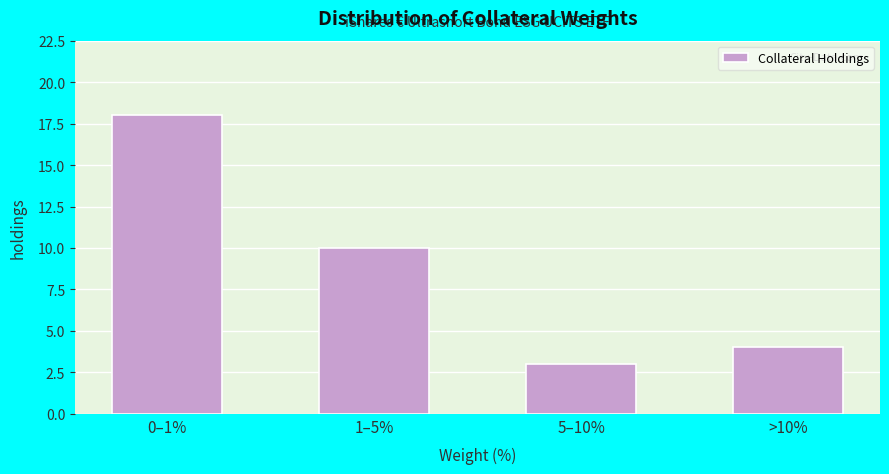

Reading right to left, transcribe all the data shown in this chart.

4	3	10	18